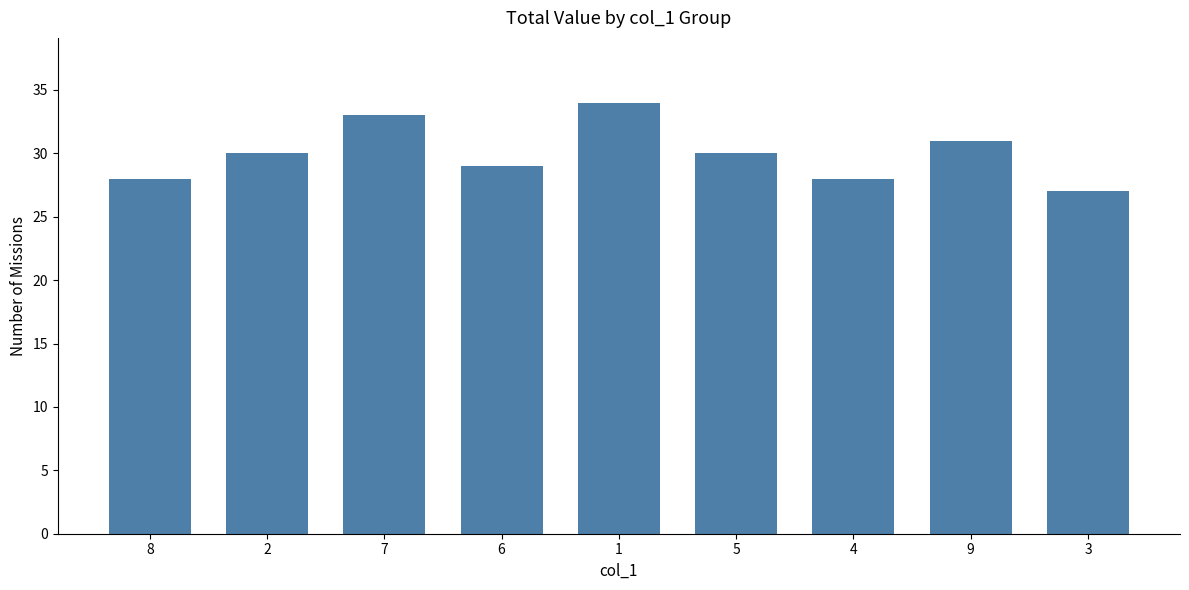

How many bars are there in total?

9